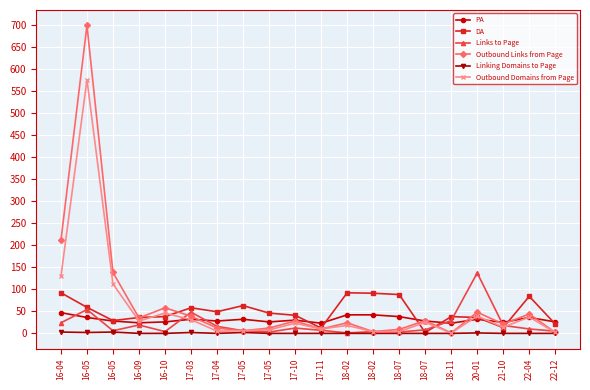

What are all the series names shown in the legend?

PA, DA, Links to Page, Outbound Links from Page, Linking Domains to Page, Outbound Domains from Page